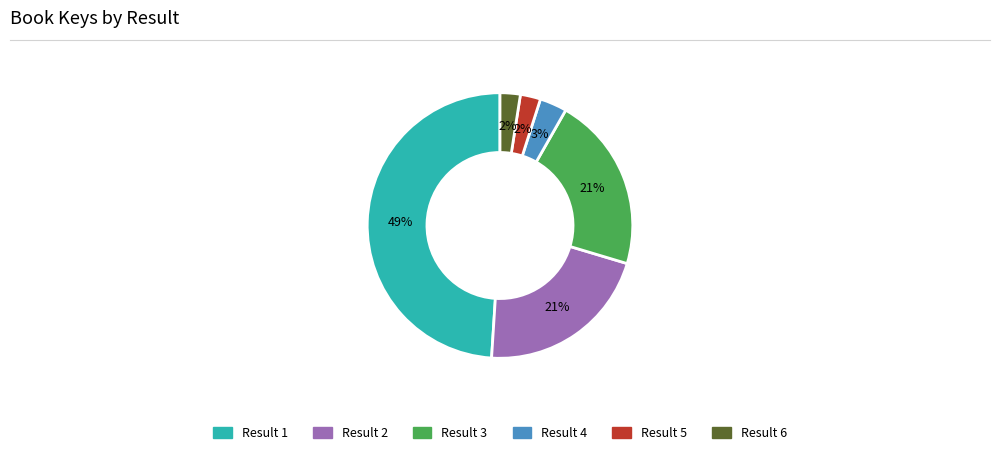

Is there a majority slice in this chart?

No